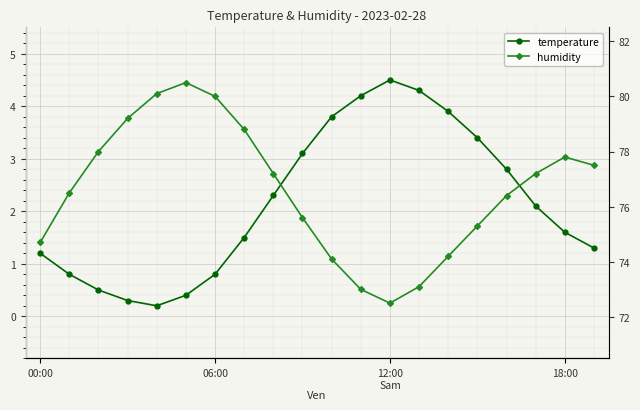

List the series in order of their peak value, lowest first.

temperature, humidity